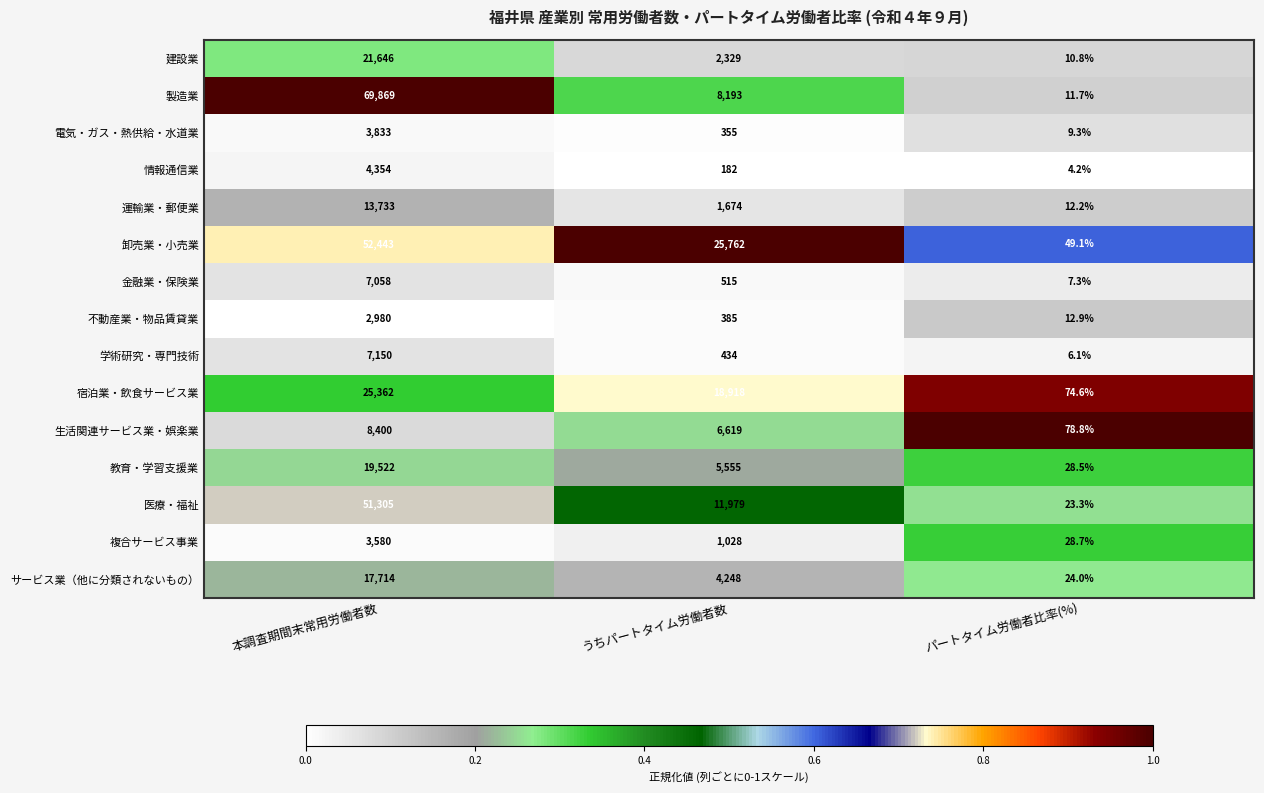

What value does the 製造業 series have at 本調査期間末常用労働者数?

69869.0